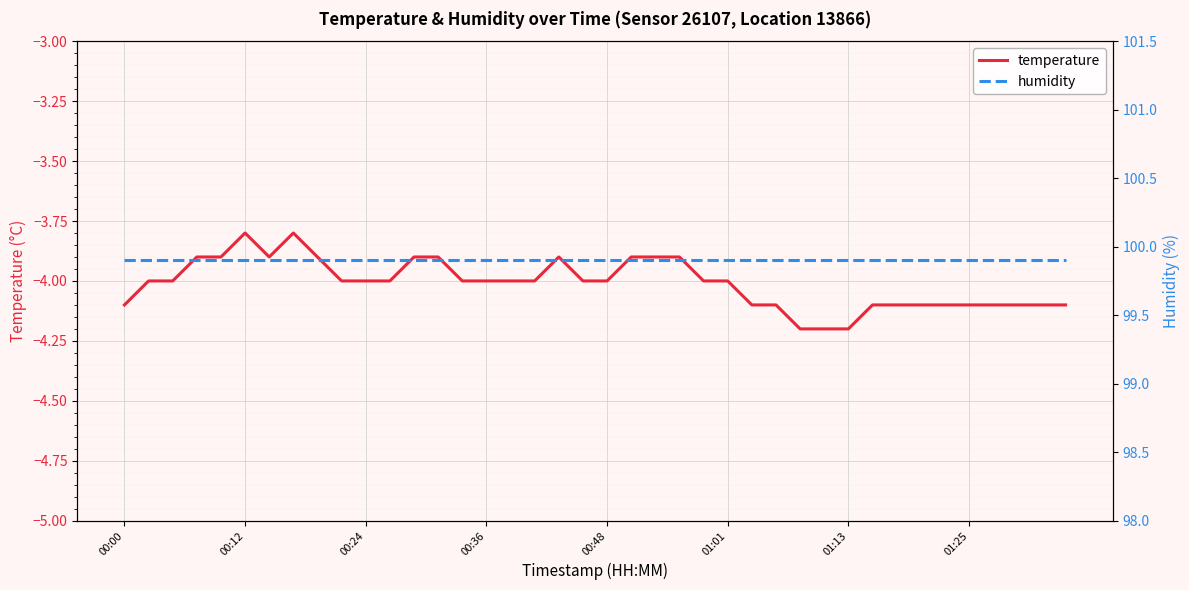

True or false: humidity and temperature intersect in this chart.

False